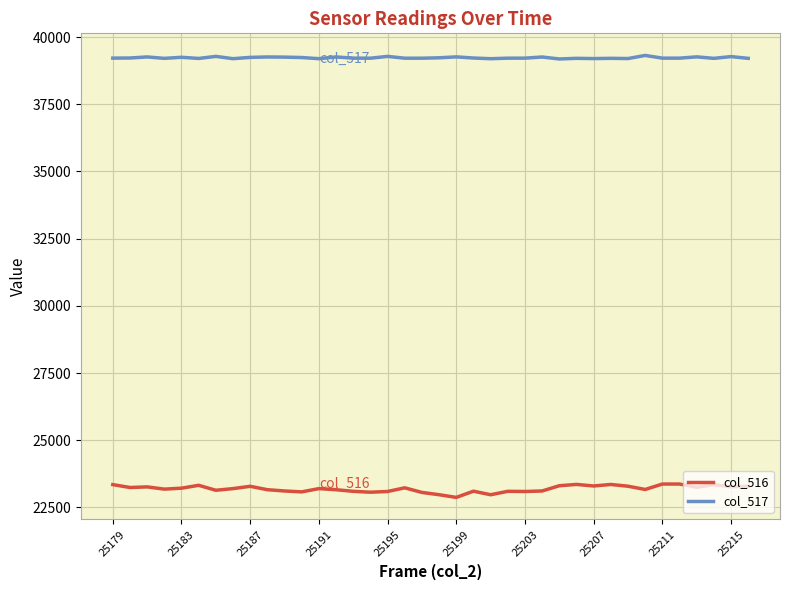

What is the maximum value shown in the chart?

39318